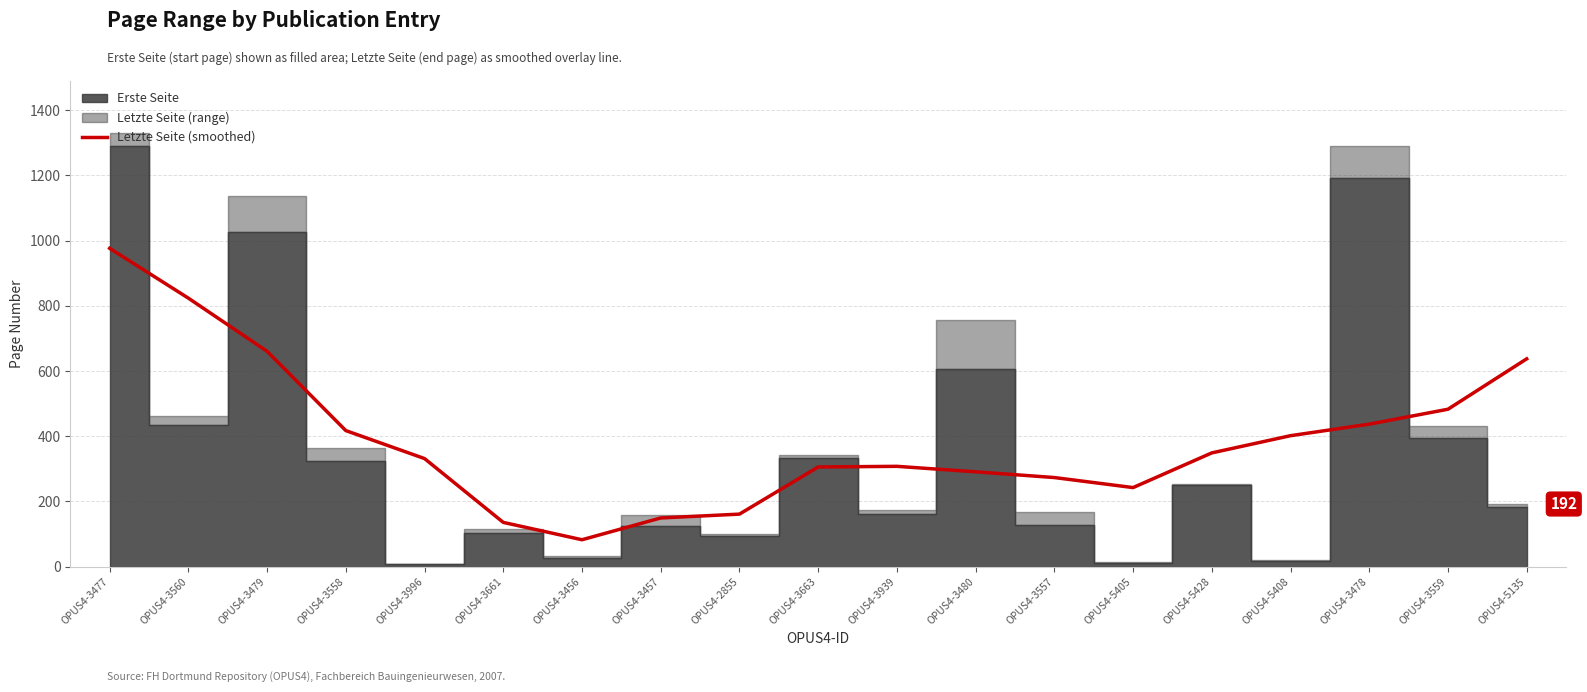

Where is the first local maximum?

OPUS4-3939